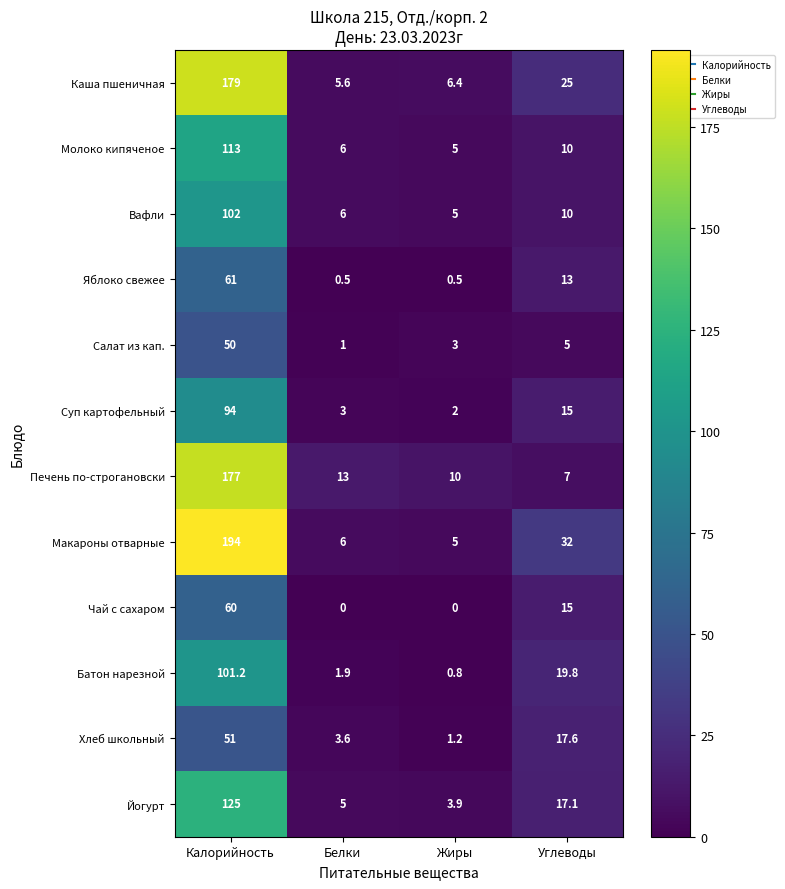

List the labels in order of Печень по-строгановски value, smallest first.

Углеводы, Жиры, Белки, Калорийность